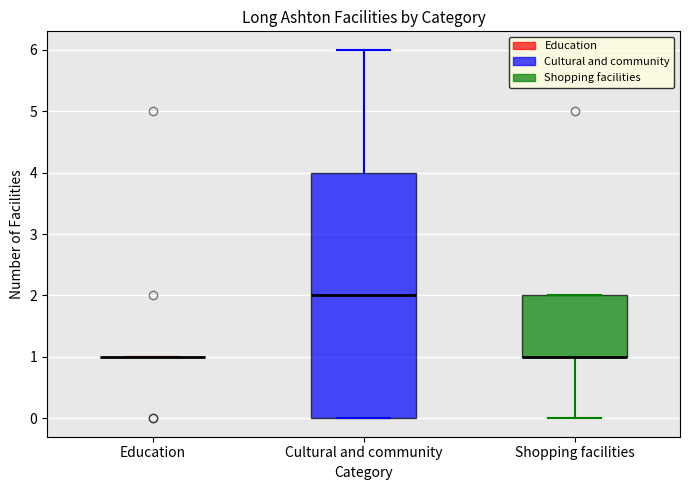

Reading left to right, read every box against the y-axis: the position of its median line, the range the box covers, and the ends of its whiskers. The values are not printed on the chart, so give them approximately, as read against the axis.

Education: box collapsed to a line at 1, whiskers 1 to 1
Cultural and community: median 2, box 0 to 4, whiskers 0 to 6
Shopping facilities: median 1 (drawn on the box's lower edge), box 1 to 2, whiskers 0 to 2